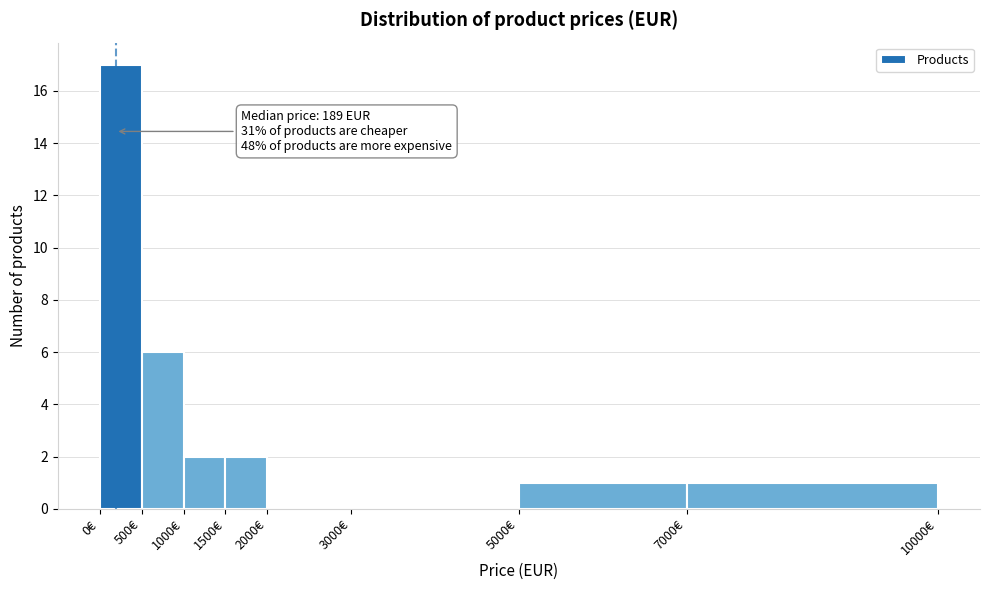

Over which range of the x-axis is the bar tallest?

0 to 500